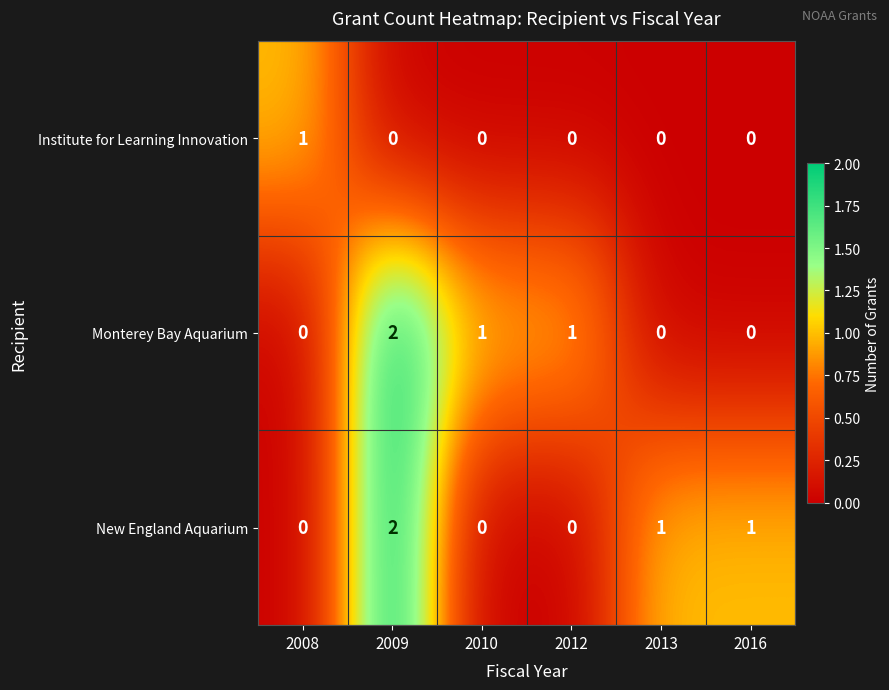

Is the value of Institute for Learning Innovation at 2016 greater than the value of Monterey Bay Aquarium at 2012?

No